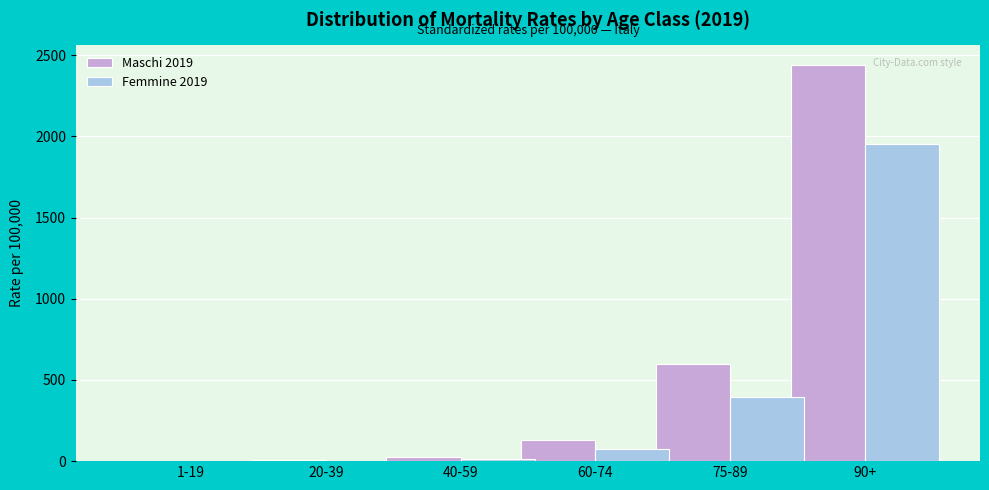

At which label is Femmine 2019 closest to 975?

75-89